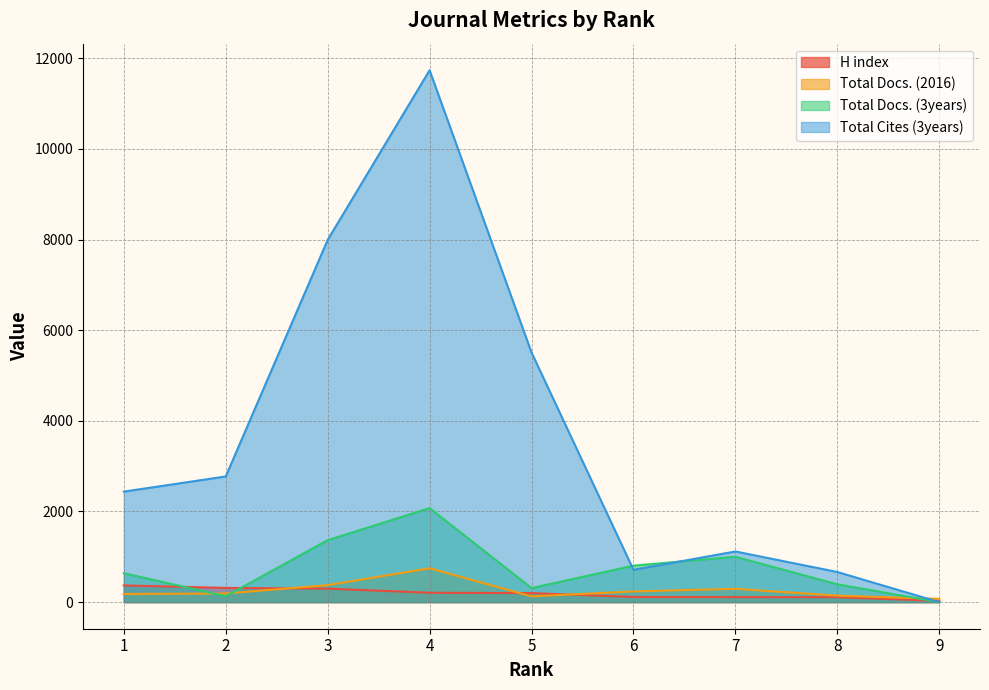

Between 6 and 9, which is larger?

6